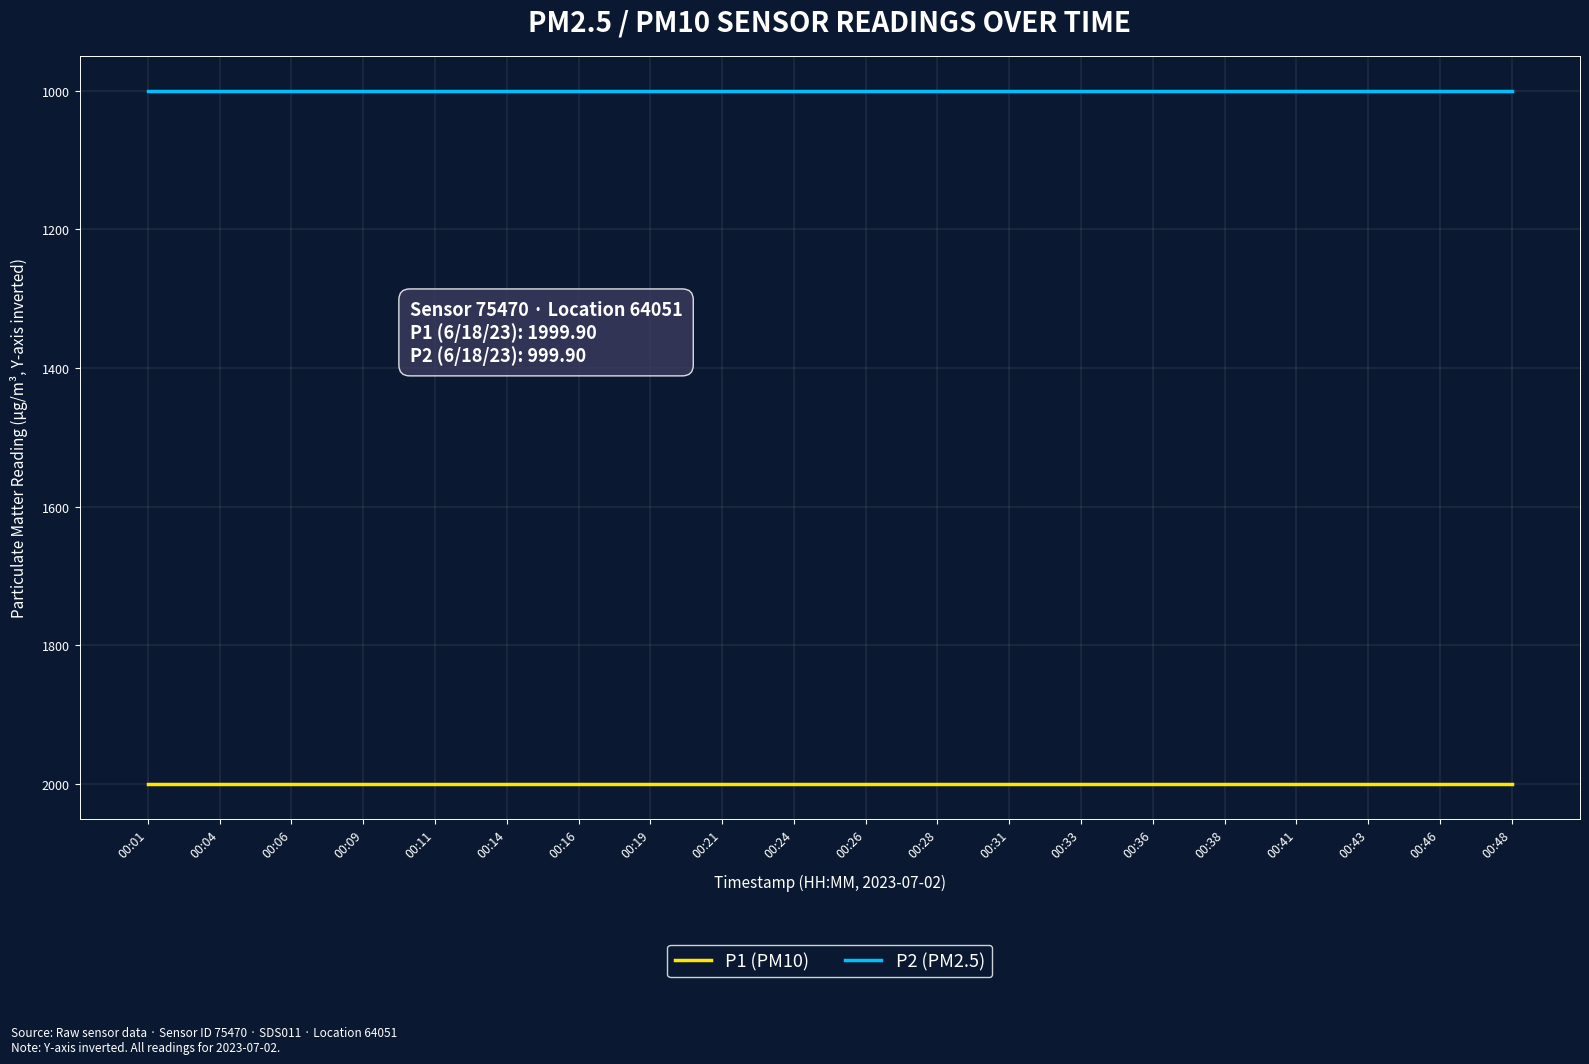

True or false: P1 (PM10) and P2 (PM2.5) intersect in this chart.

False